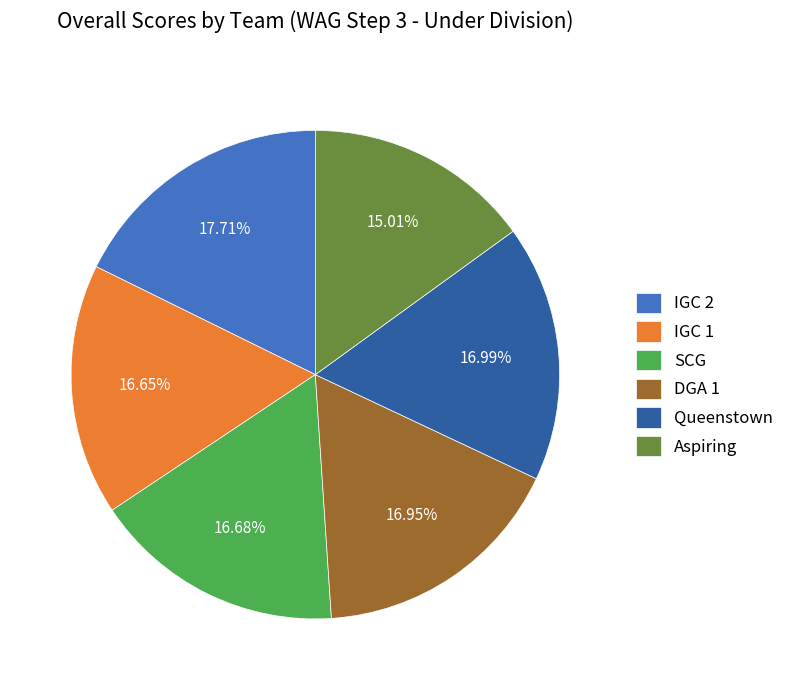

To the nearest percent, what portion does SCG represent?

17%